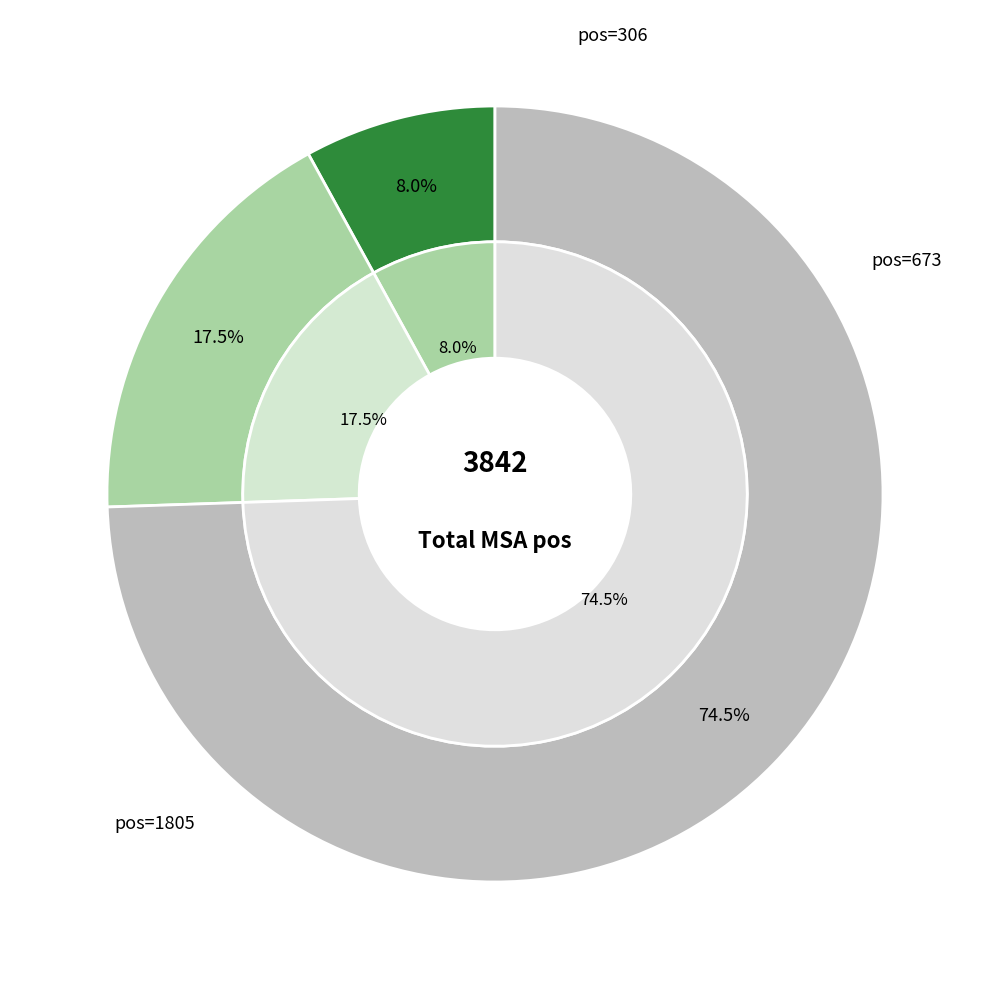

Does any single category account for the majority?

Yes